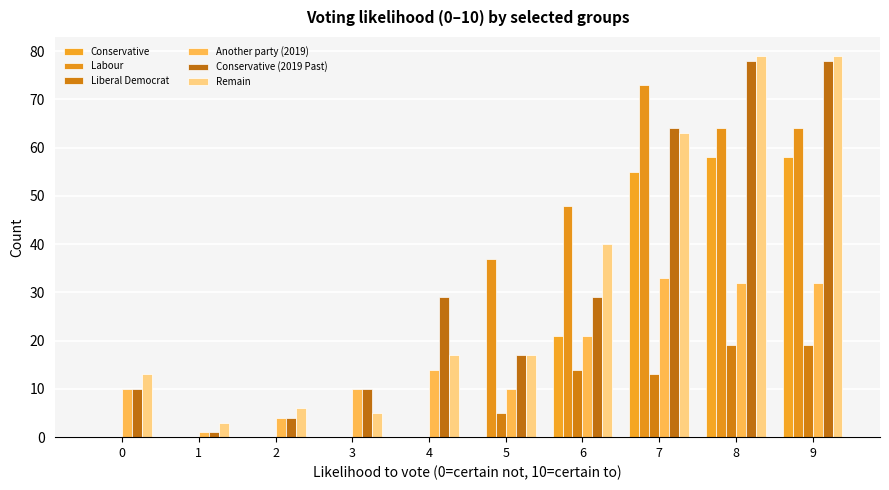

Is the value of Conservative at 9 greater than the value of Another party (2019) at 1?

Yes